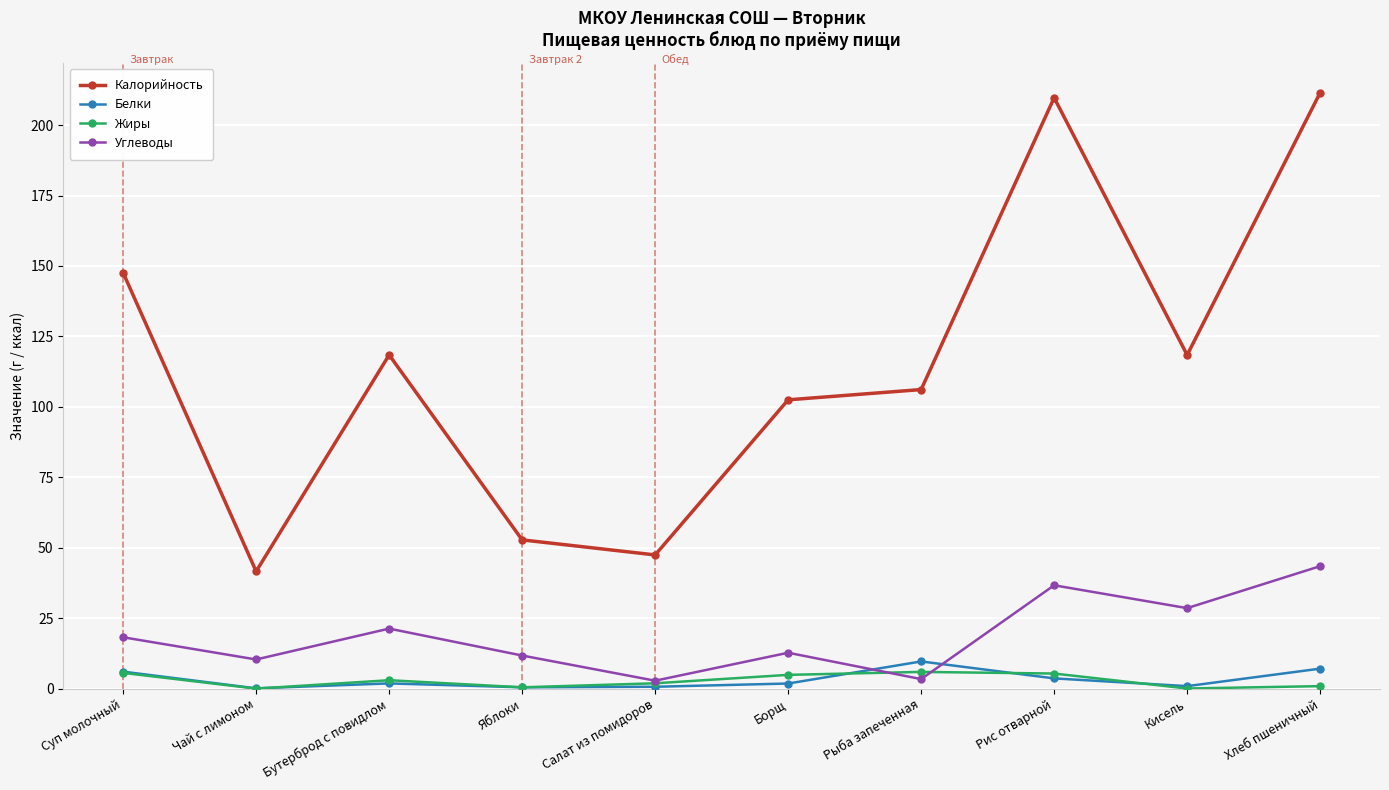

Which series ends up on top after the final intersection of Белки and Жиры?

Белки